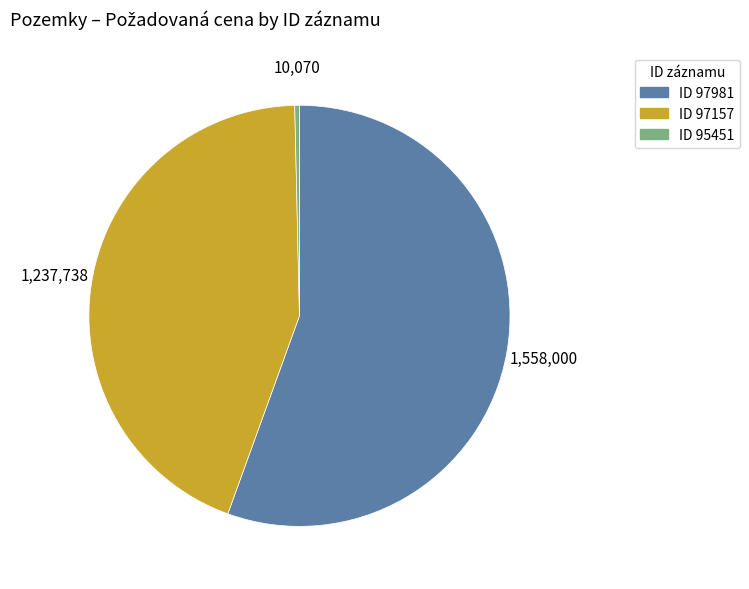

What is the smallest slice in the pie chart?

ID 95451